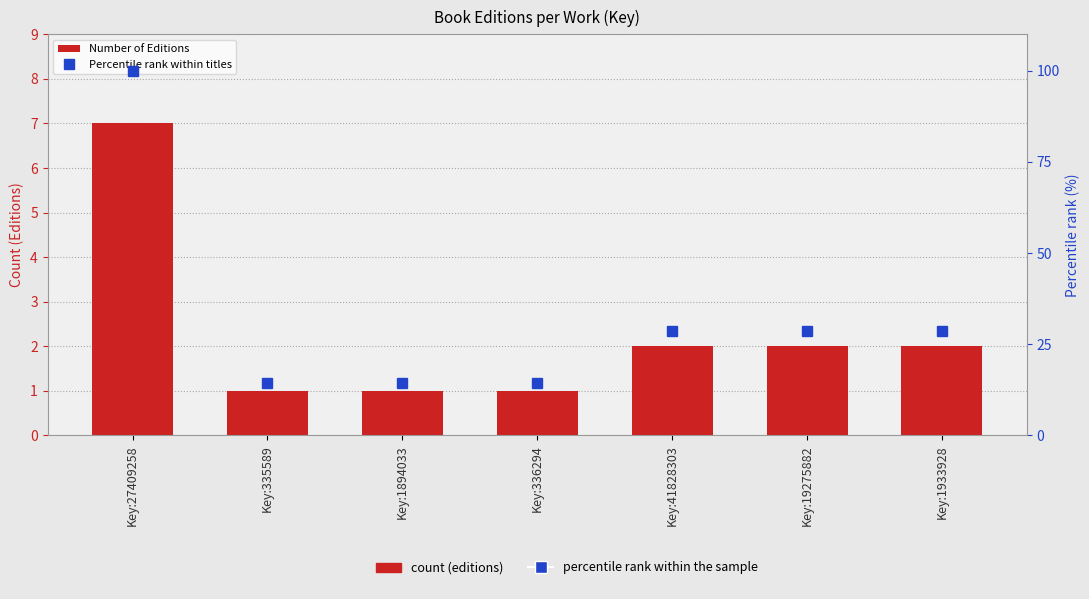

What is the difference between the maximum and minimum values in the Percentile rank within titles series?

85.7